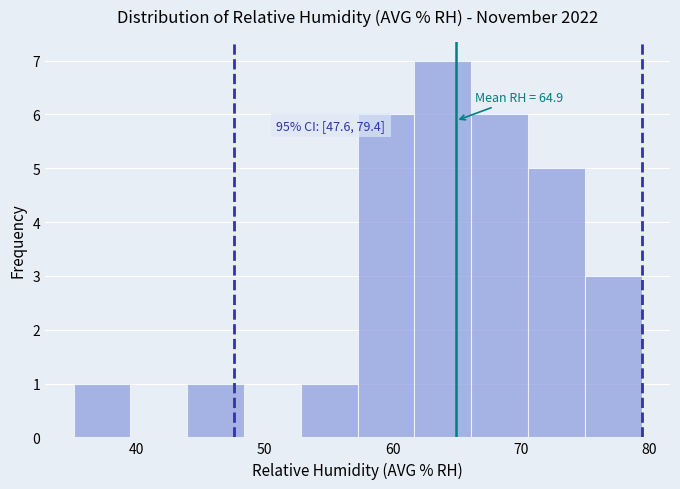

Which range on the x-axis has the tallest bar?

62 to 66